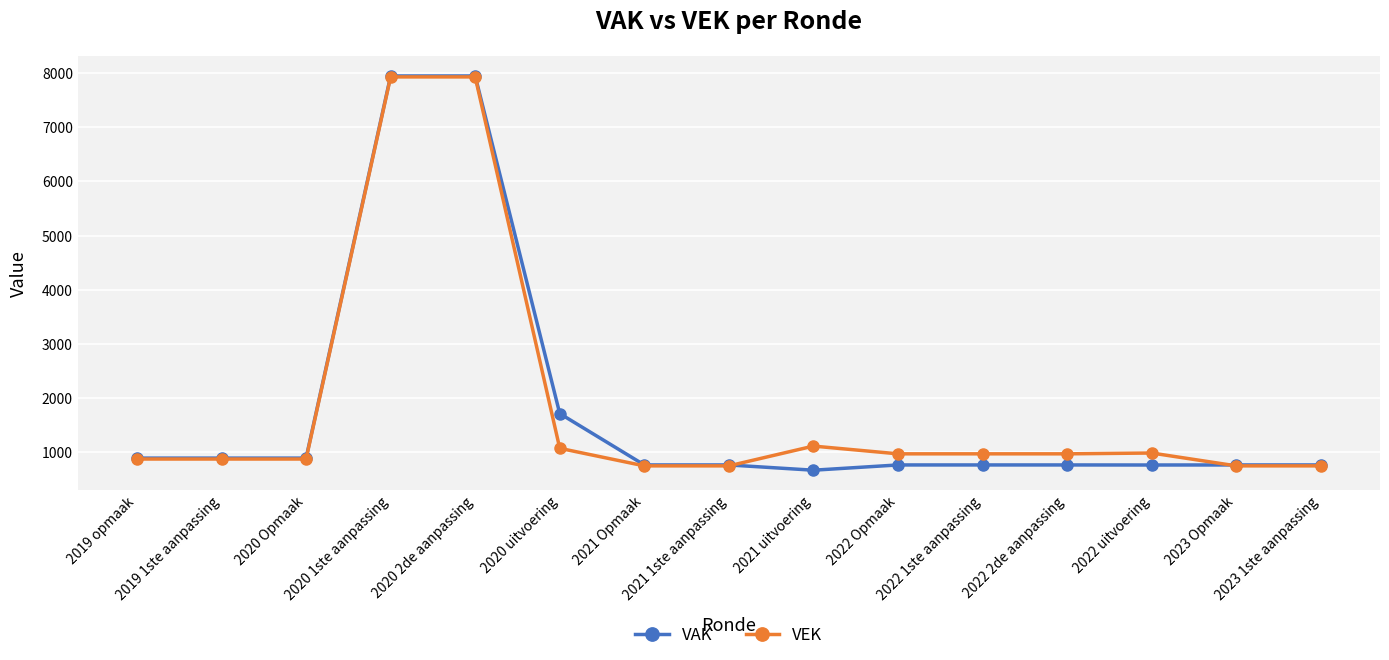

How many data points in VEK are less than 974?

7